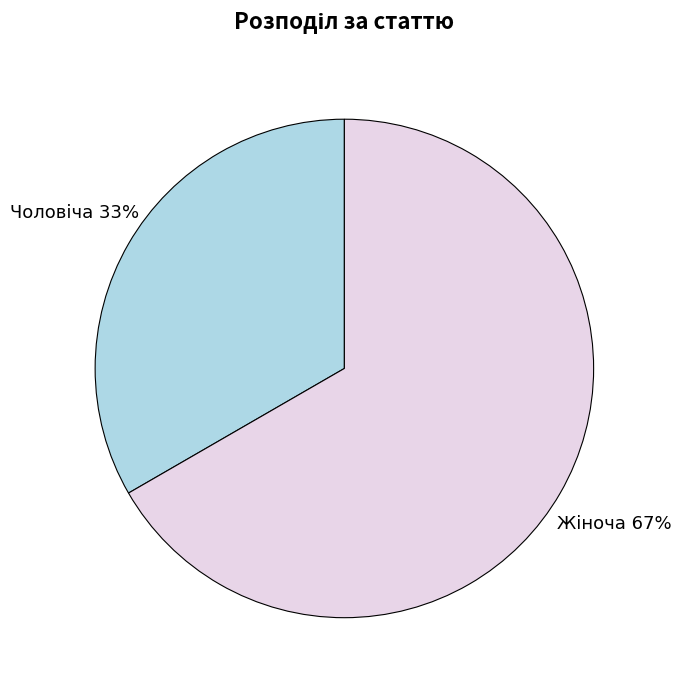

Does any single category account for the majority?

Yes